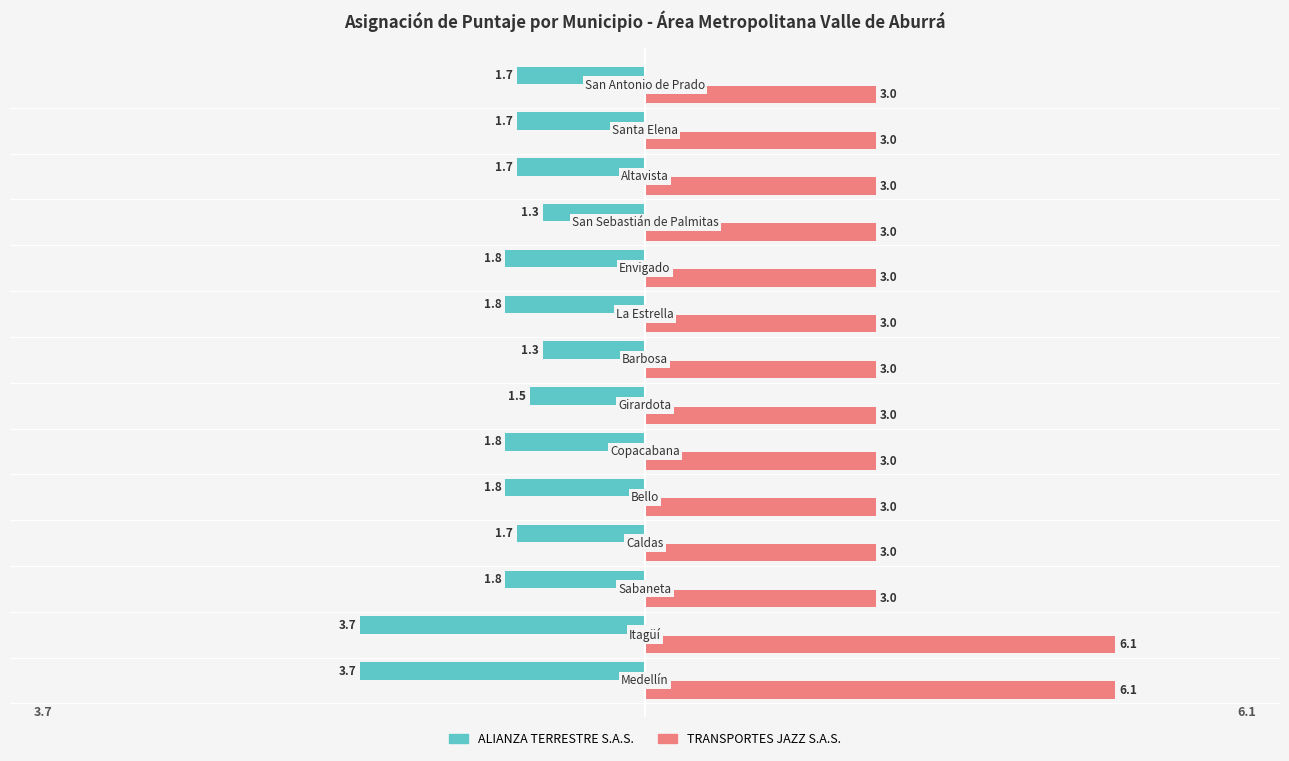

At how many categories does at least one series exceed 2?

14